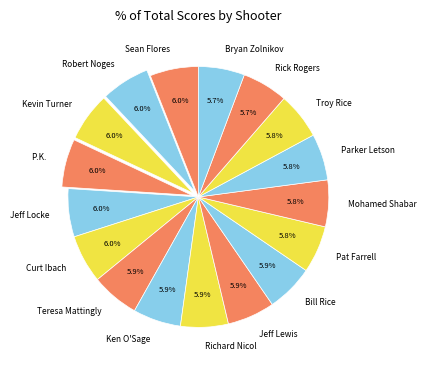

What percentage do Robert Noges and Rick Rogers together represent?

11.7%